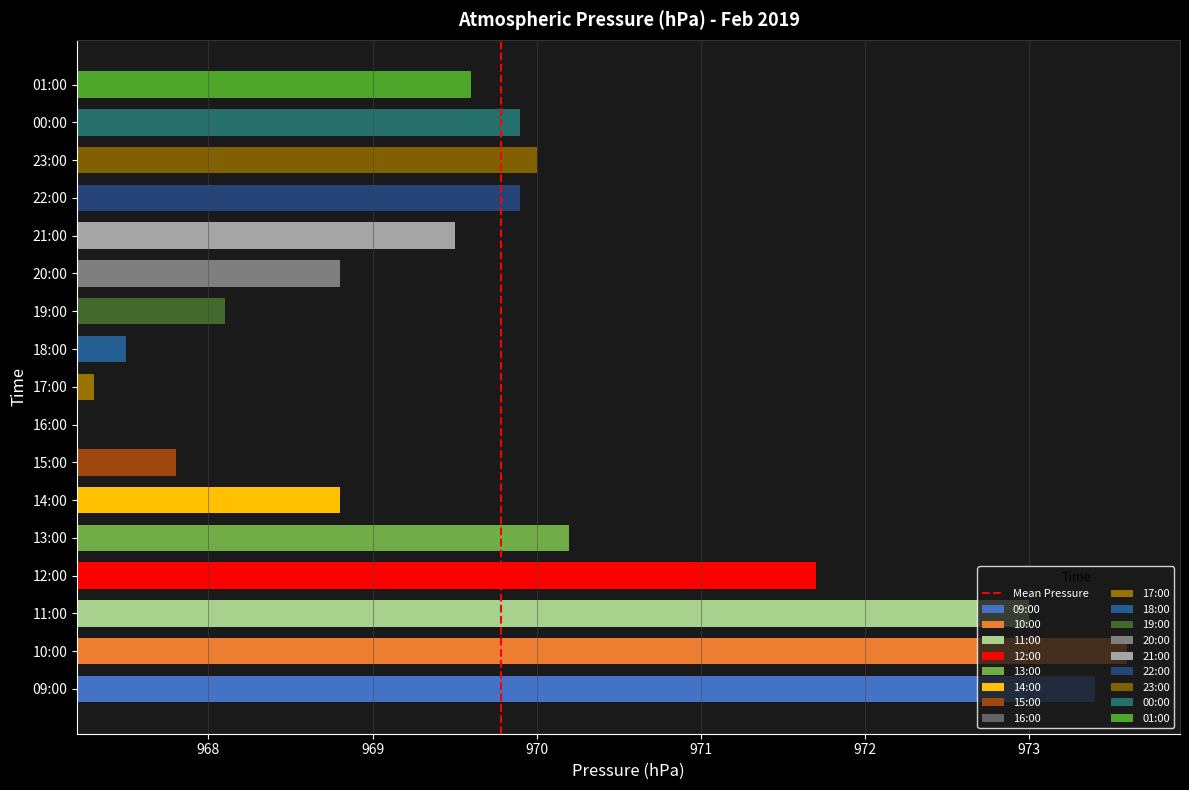

The chart shows a value of 0 at 968. True or false?

False